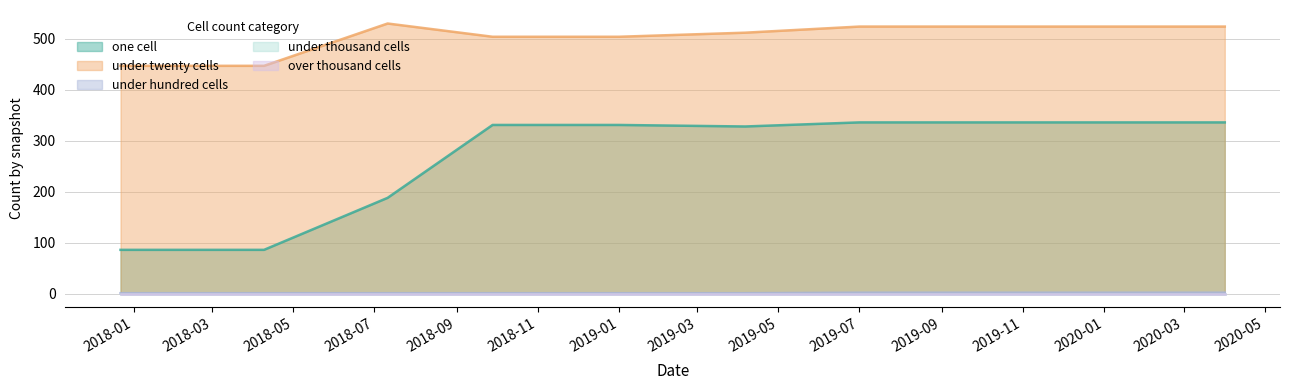

Reading left to right, what are all the values shown in this chart?

one_cell: 86	86	188	331	331	328	336	336	336	336
under_twenty_cells: 447	447	530	504	504	512	524	524	524	524
under_hundred_cells: 1	1	1	1	1	1	2	2	2	2